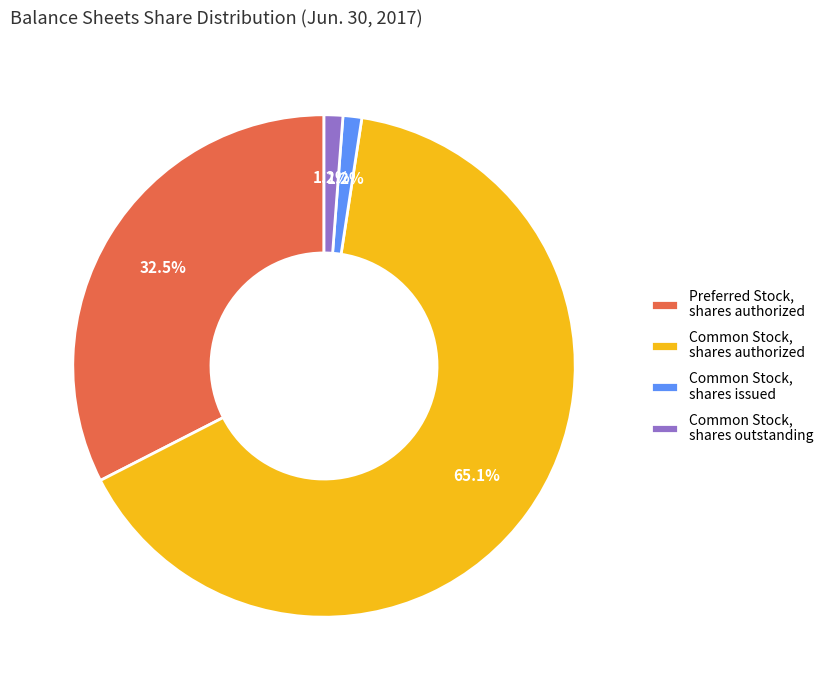

Is Common Stock, shares issued the majority of the pie?

No